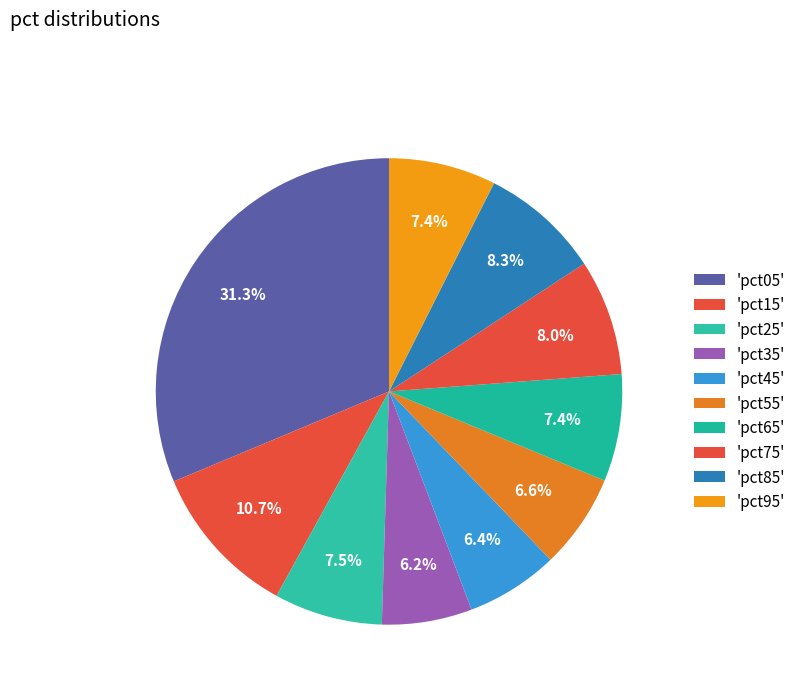

Count the number of slices in the pie.

10